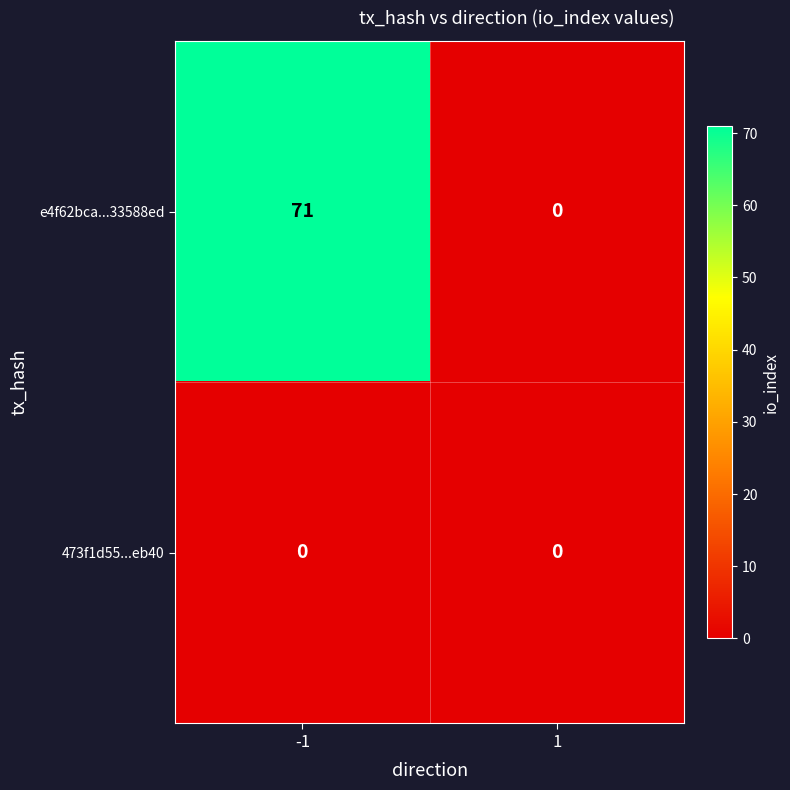

Reading left to right, list all the values displayed in this chart.

e4f62bca...33588ed: -1=71	1=0
473f1d55...eb40: -1=0	1=0